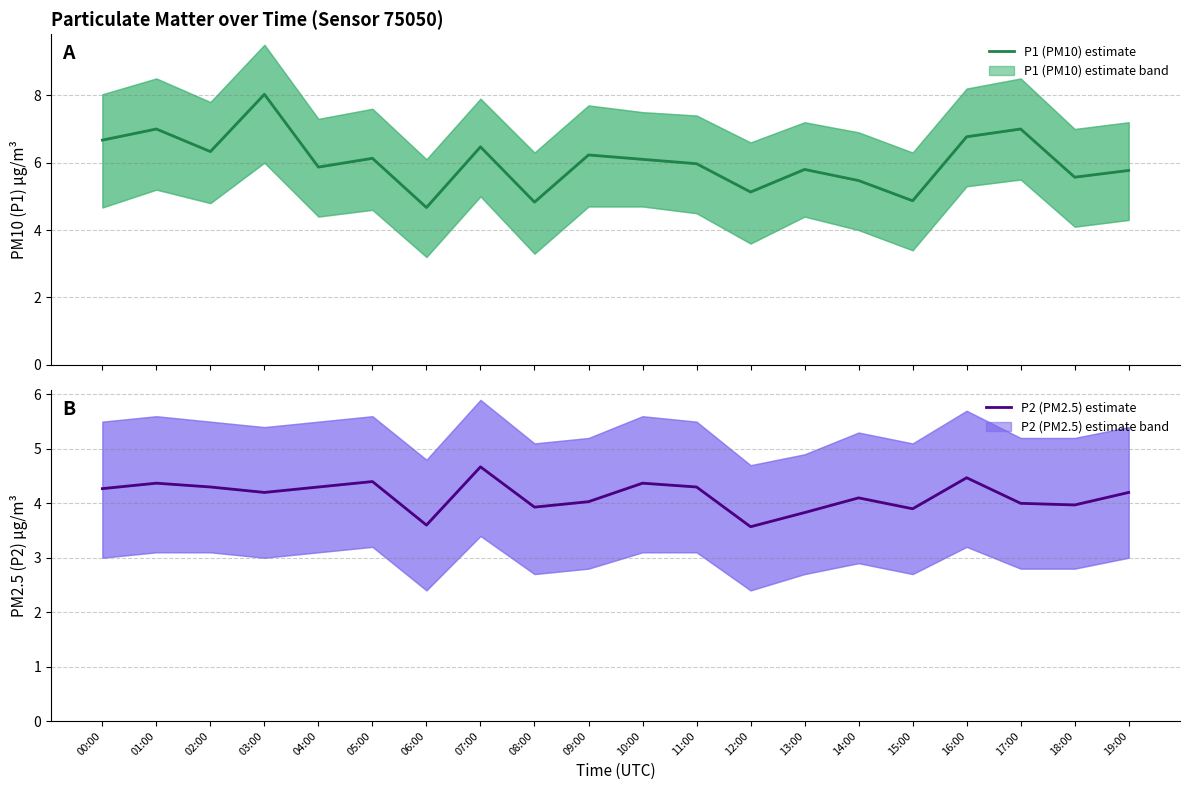

How many lines are shown in the chart?

2